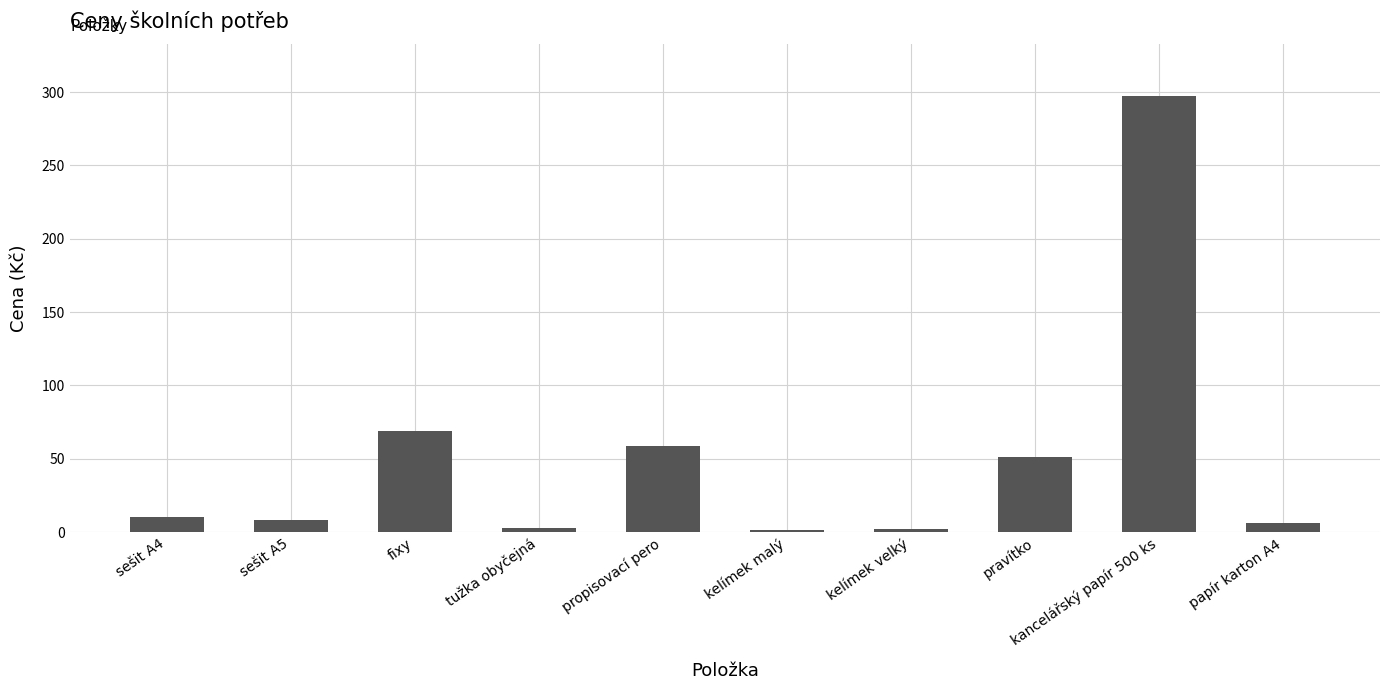

Where is the data nearest to the value 149?

fixy